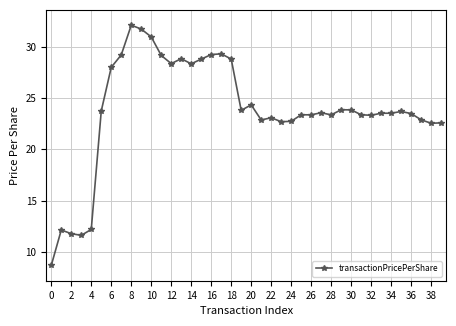

What is the difference between the maximum and minimum values?

23.5